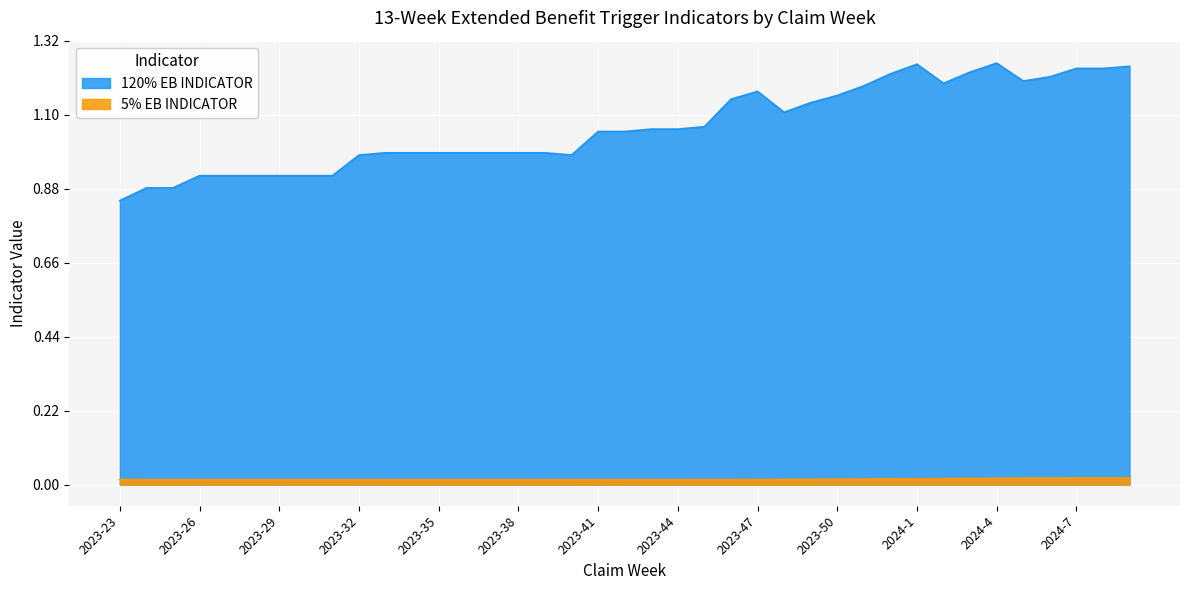

What is the label of the 10th point from the left?

2023-32